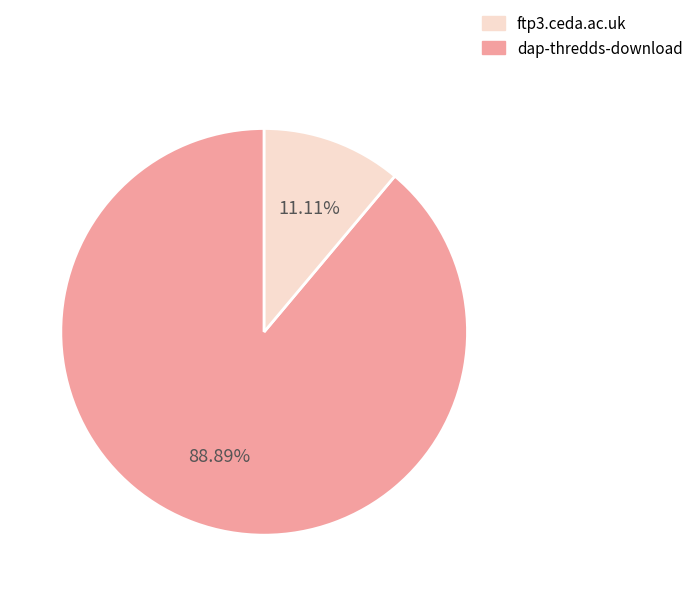

To the nearest percent, what is the difference between the largest and smallest slice percentages?

78%